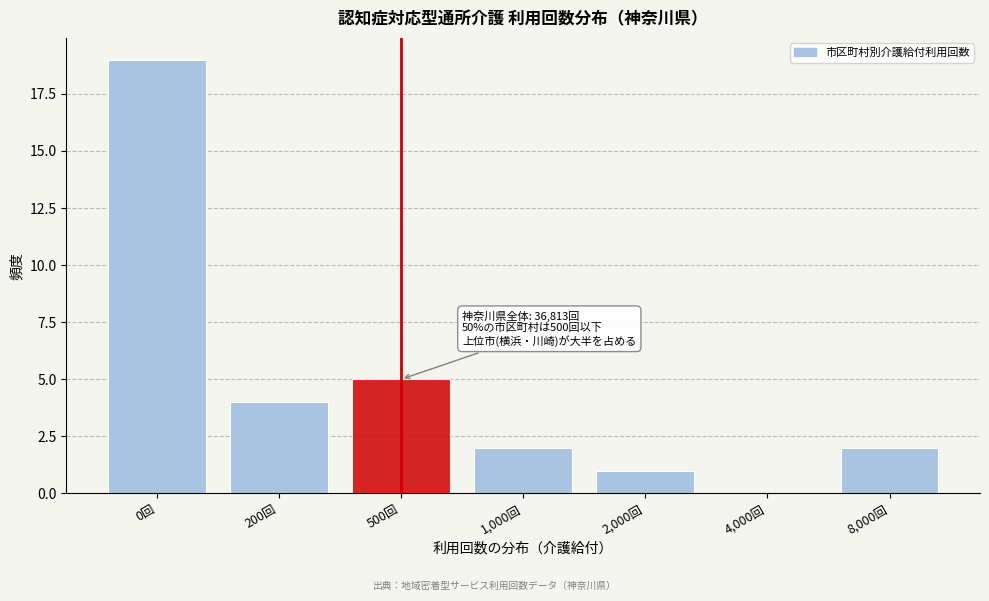

Reading left to right, what are all the values shown in this chart?

0回=19	200回=4	500回=5	1,000回=2	2,000回=1	4,000回=0	8,000回=2